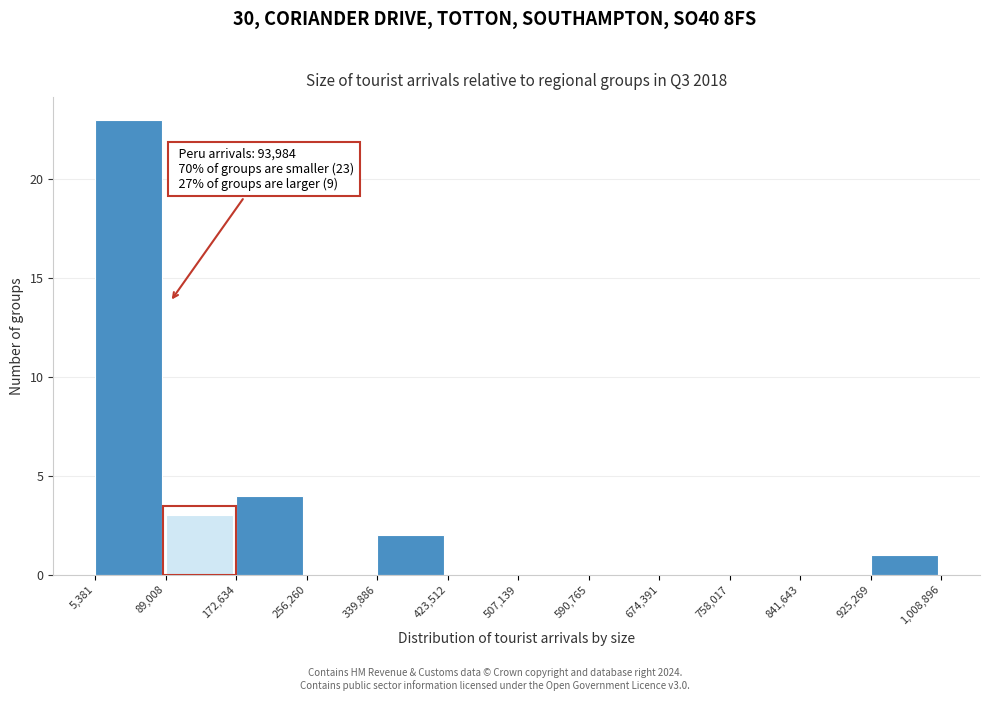

Which range on the x-axis has the tallest bar?

5,381 to 89,008